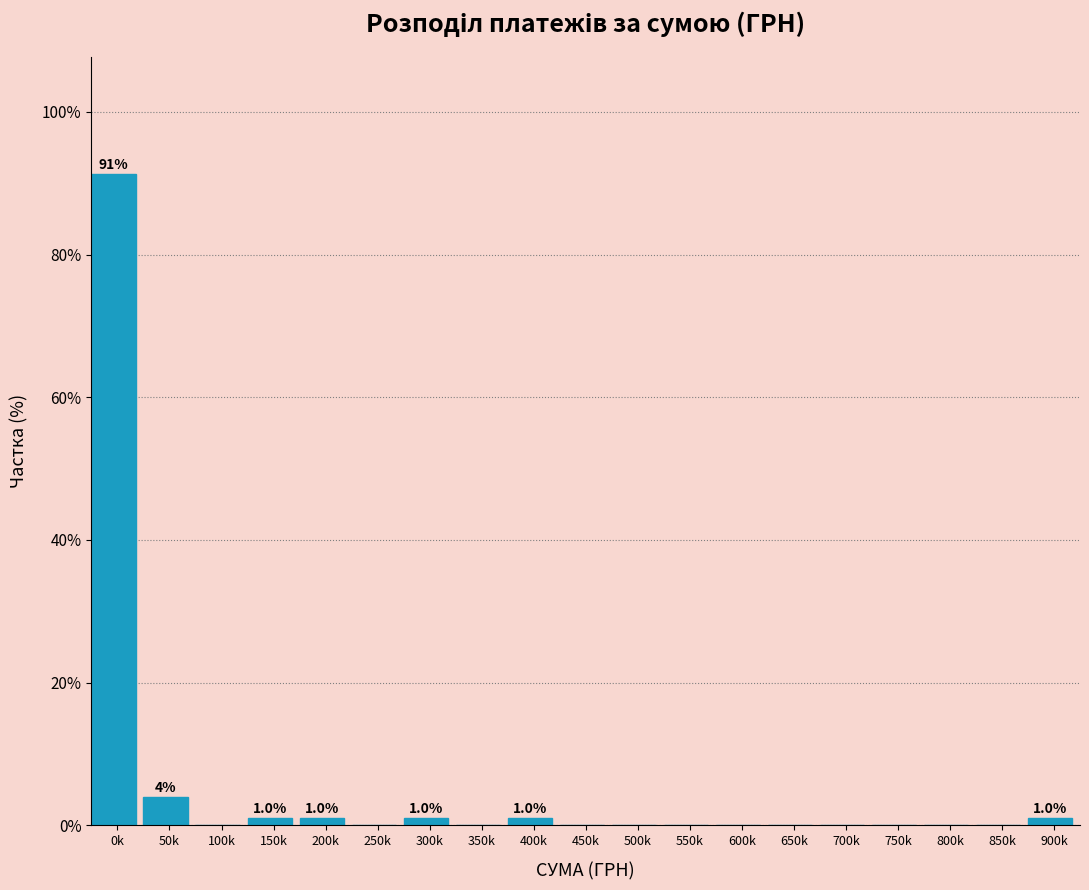

Reading right to left, what are all the values shown in this chart?

900k=1.0	850k=0.0	800k=0.0	750k=0.0	700k=0.0	650k=0.0	600k=0.0	550k=0.0	500k=0.0	450k=0.0	400k=1.0	350k=0.0	300k=1.0	250k=0.0	200k=1.0	150k=1.0	100k=0.0	50k=3.9	0k=91.3